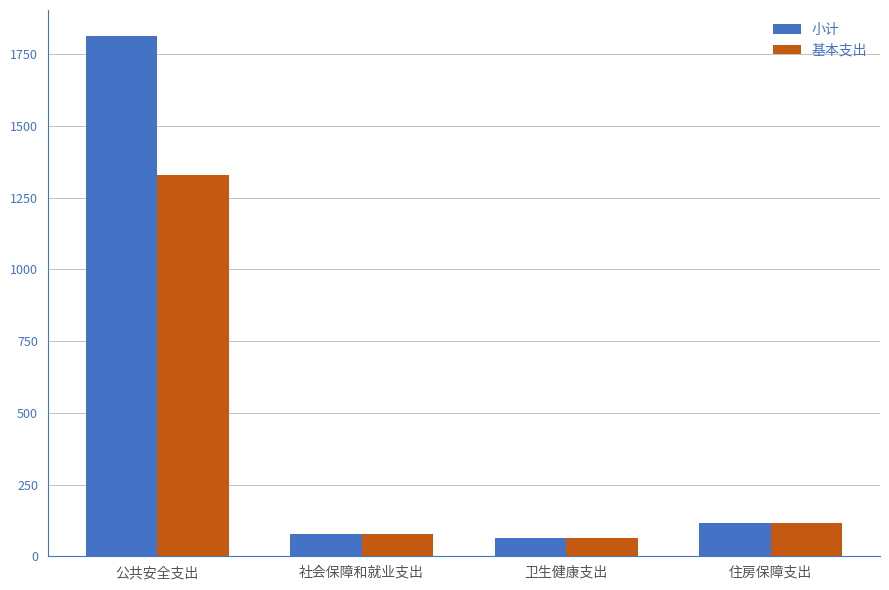

True or false: 小计 has a value of 1035.5 at 公共安全支出.

False